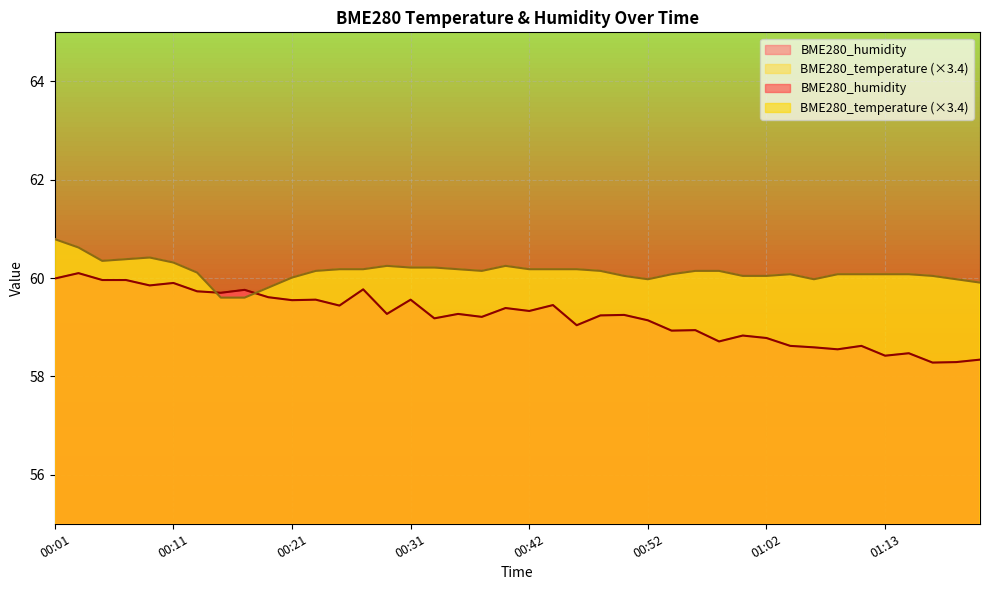

What is the label of the 4th point from the right?

01:15